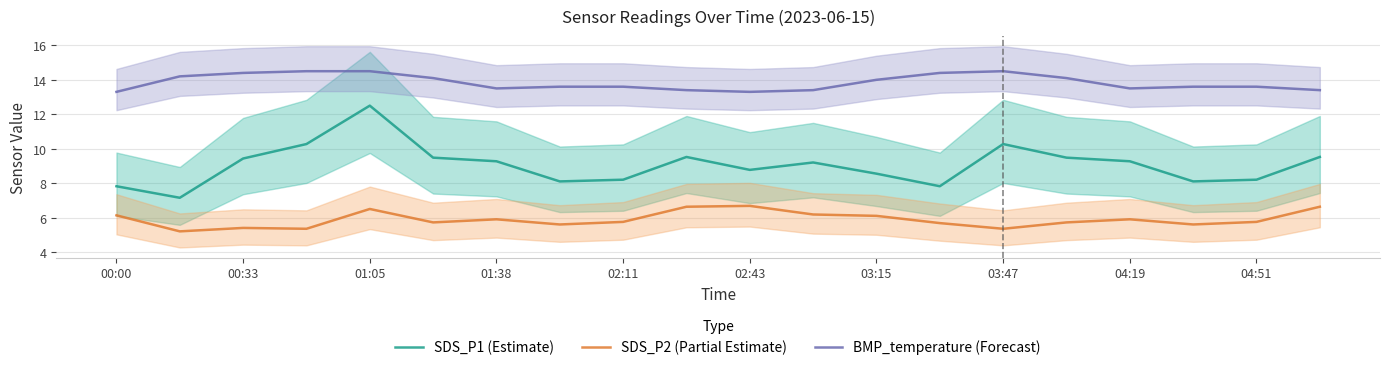

True or false: SDS_P2 (Partial Estimate) has a value of 3.9 at 02:11.

False